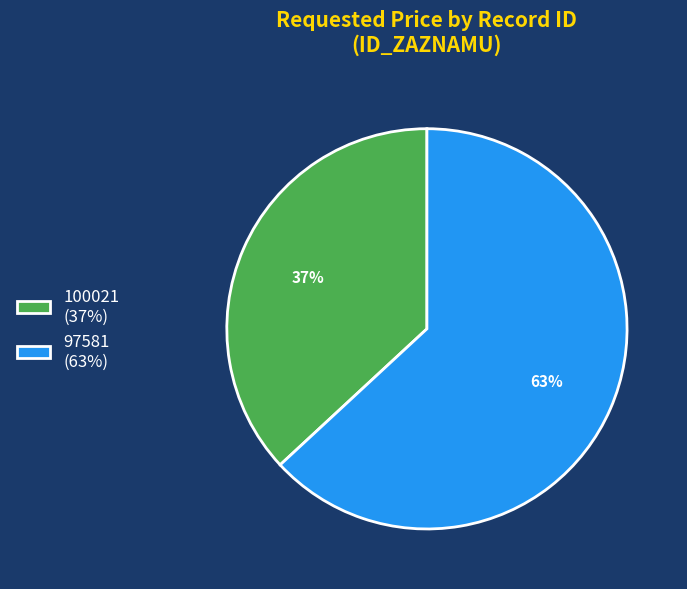

How many slices are in this pie chart?

2